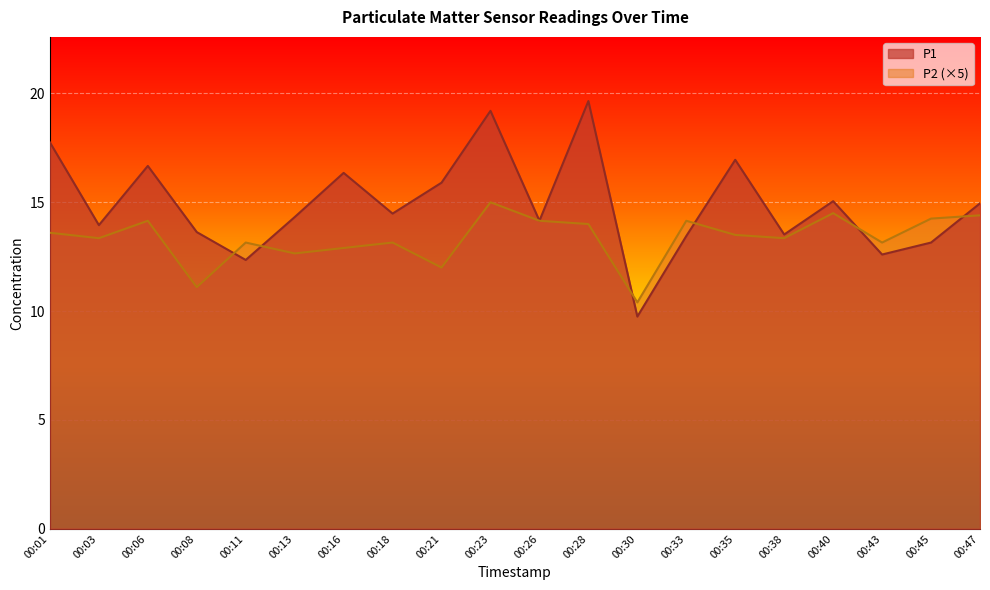

What is the average value of the P2 series?

13.3